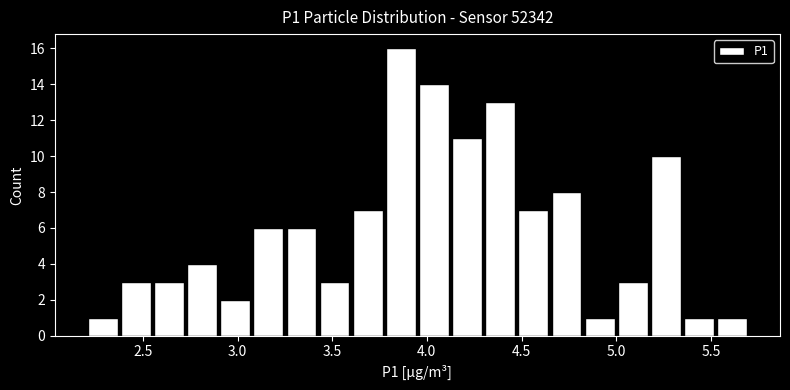

Around what value on the x-axis is the tallest bar? Give the approximate position of its centre, as read against the axis.

3.85